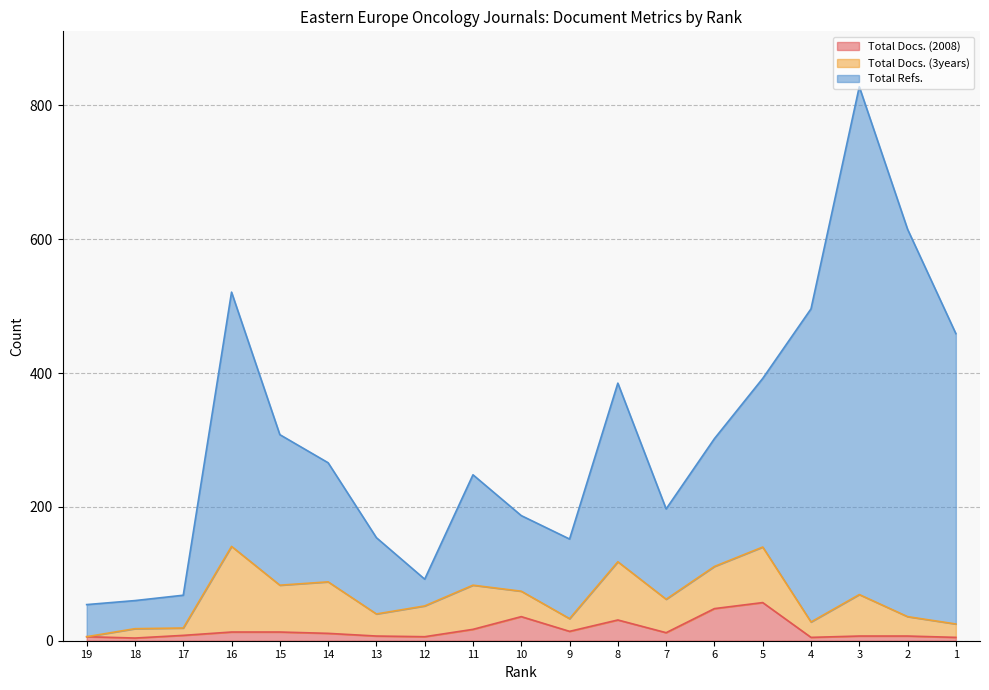

What is the sum of all Total Docs. (2008) values?

307